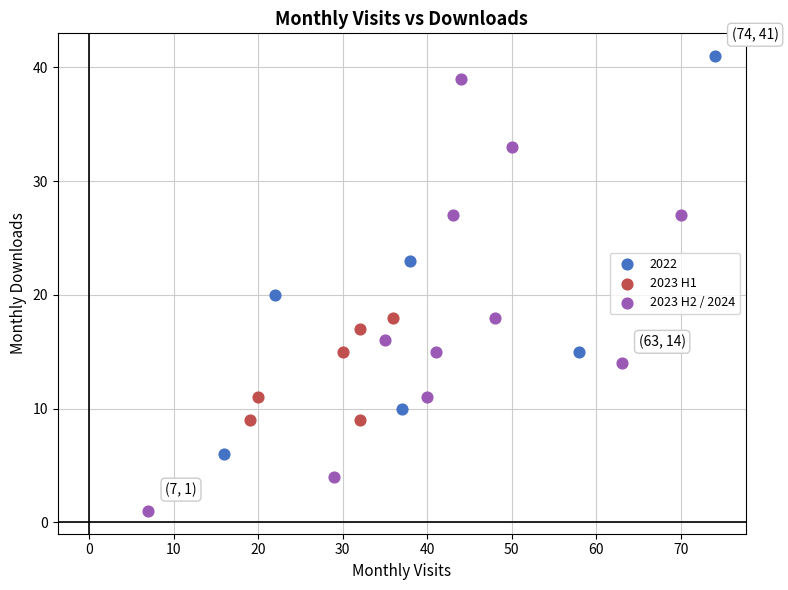

Which series reaches the minimum Y coordinate?

2023 H2 / 2024